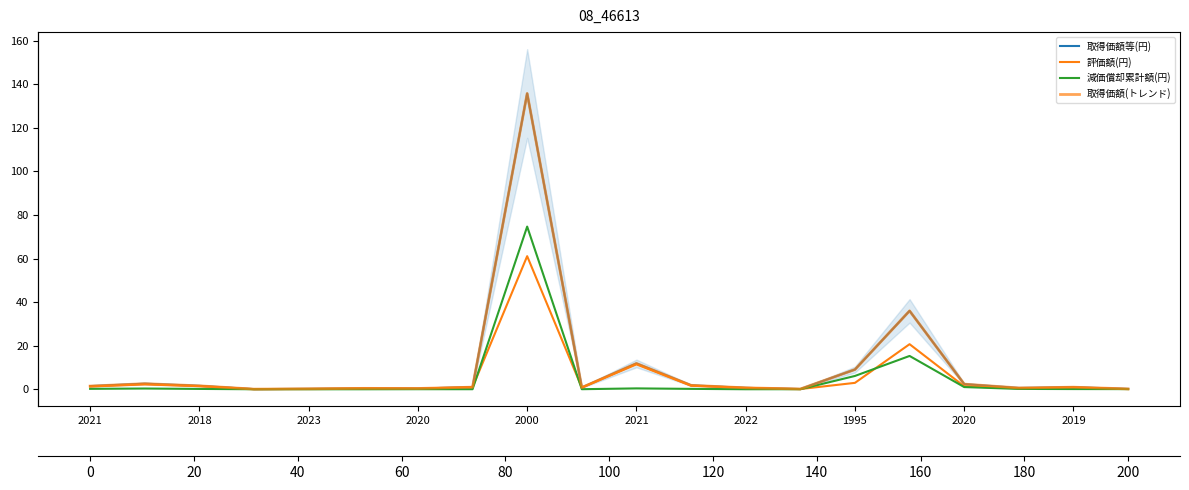

At how many categories does at least one series exceed 73?

1